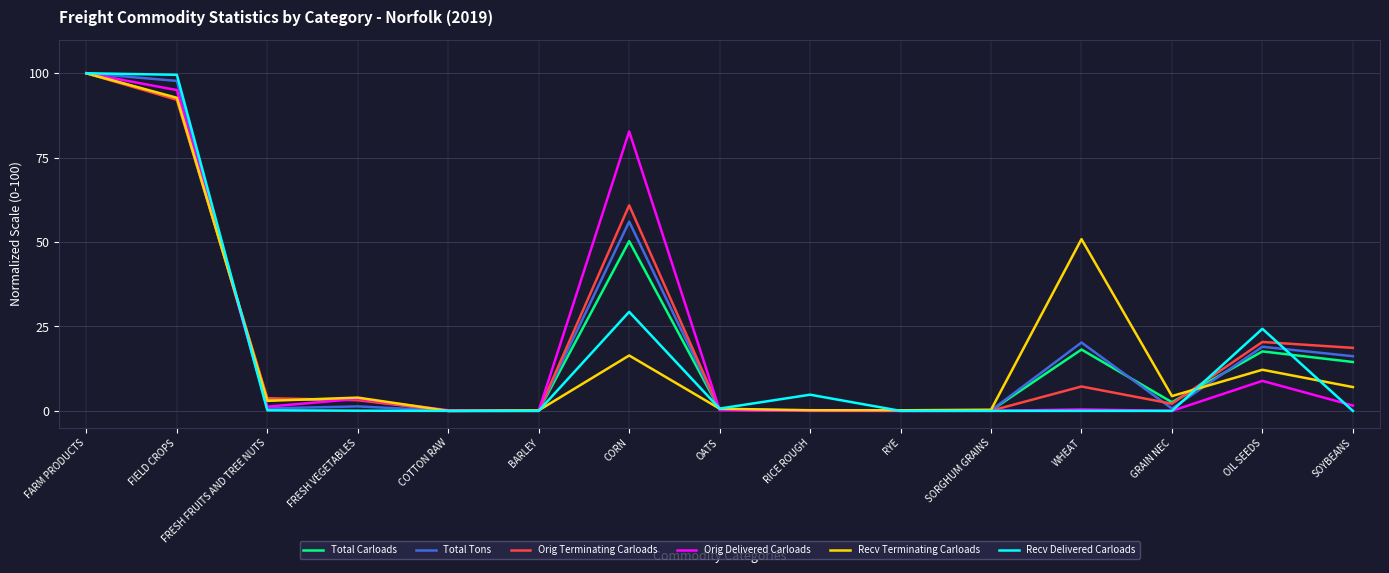

What is the difference between the highest and lowest values at OIL SEEDS?

15.4